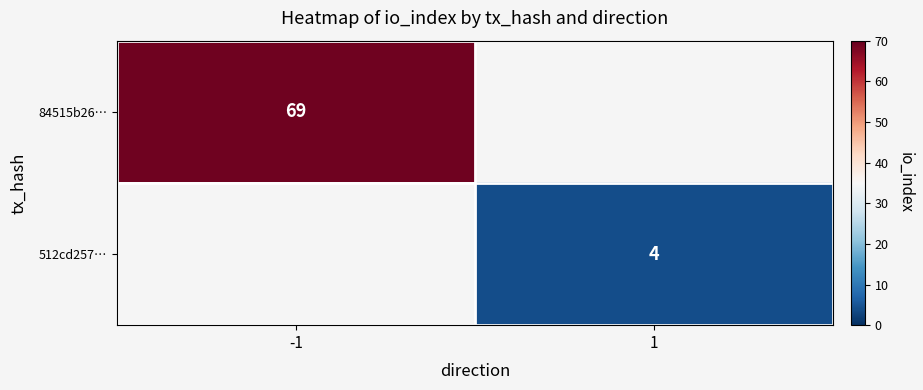

The value of 512cd257… at 1 is 3. True or false?

False